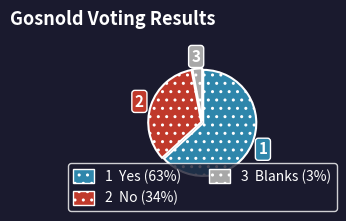

Is it true that 3 Blanks (3%) is 3% of the pie?

True